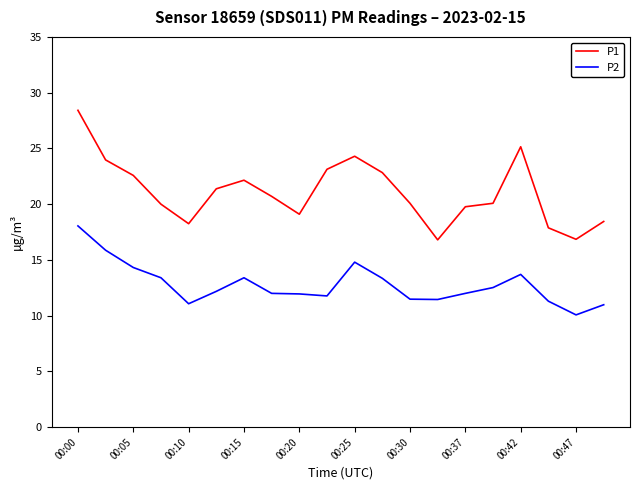

In P2, how many points are higher than both neighbors (excluding endpoints)?

3